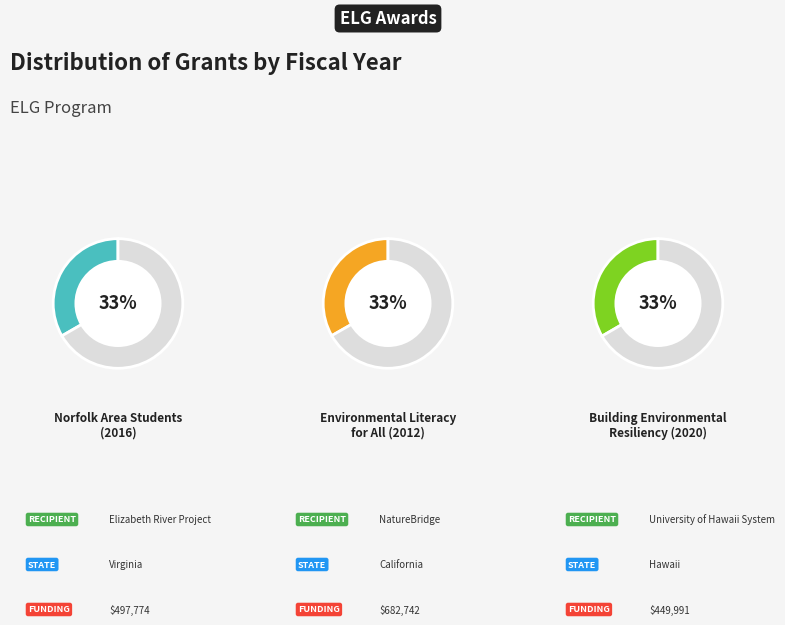

Does any single category account for the majority?

No